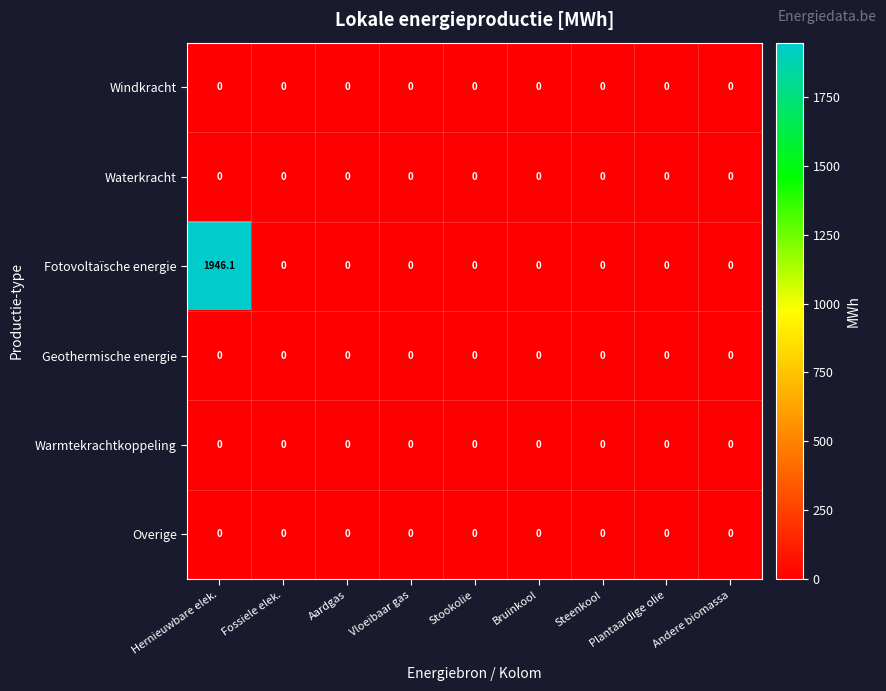

How many series are shown in this chart?

6